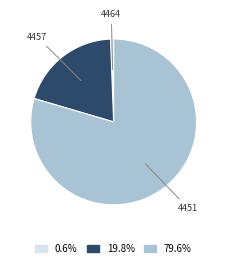

Does any single category account for the majority?

Yes